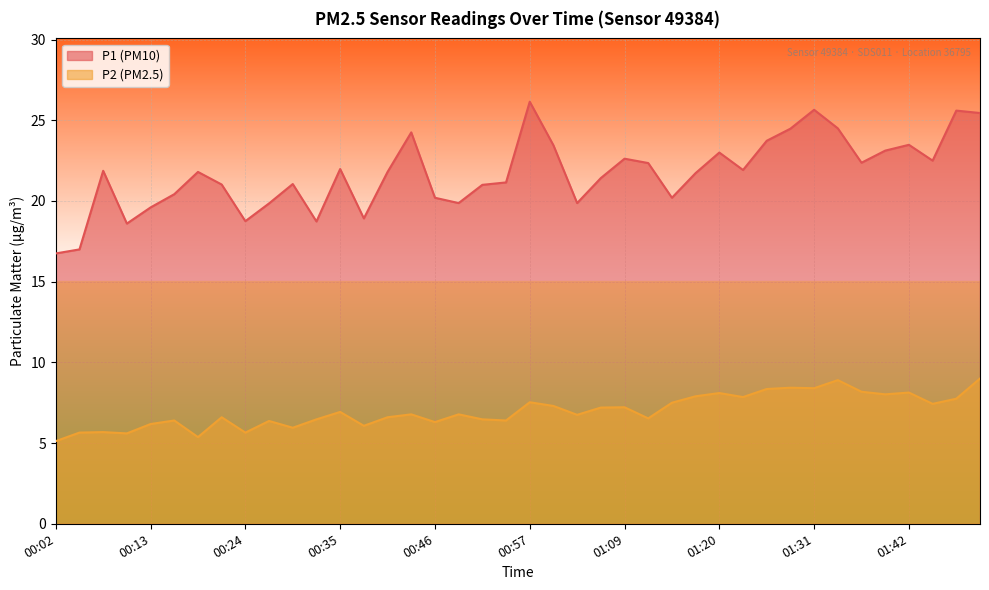

True or false: P2 has more than 0 points higher than both neighbors.

True